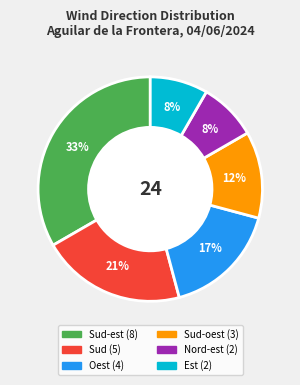

Does any single category account for the majority?

No